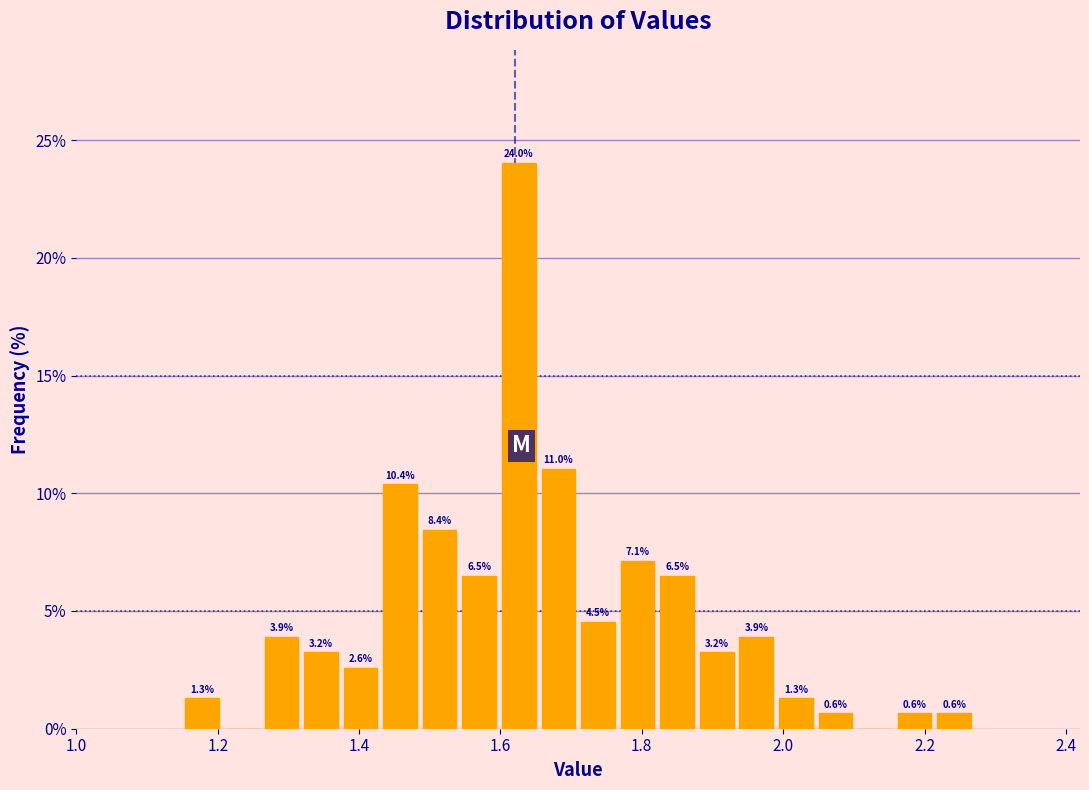

Around what value on the x-axis is the tallest bar? Give the approximate position of its centre, as read against the axis.

1.62